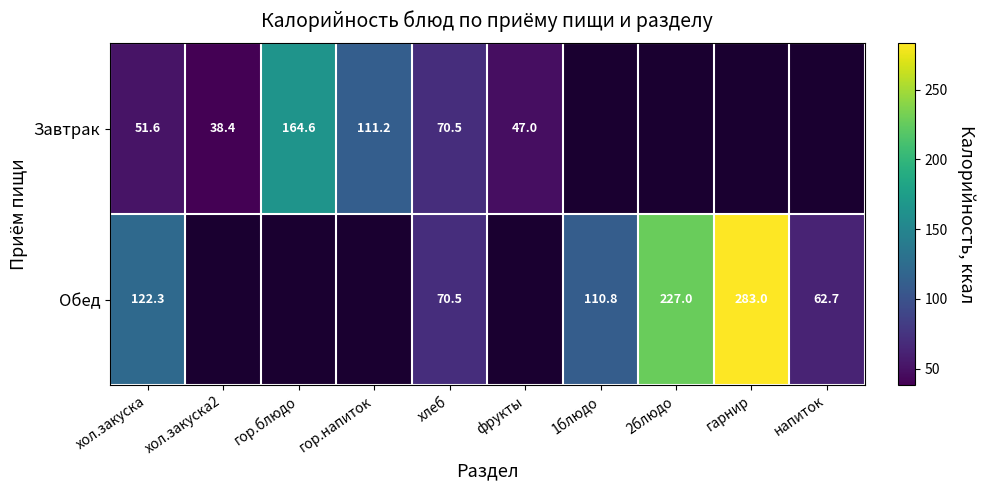

The Завтрак series shows 70.5 at хлеб. True or false?

True